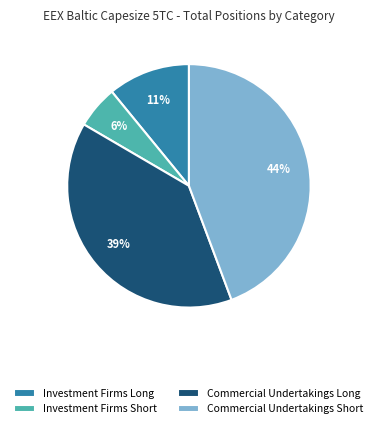

Does any single category account for the majority?

No